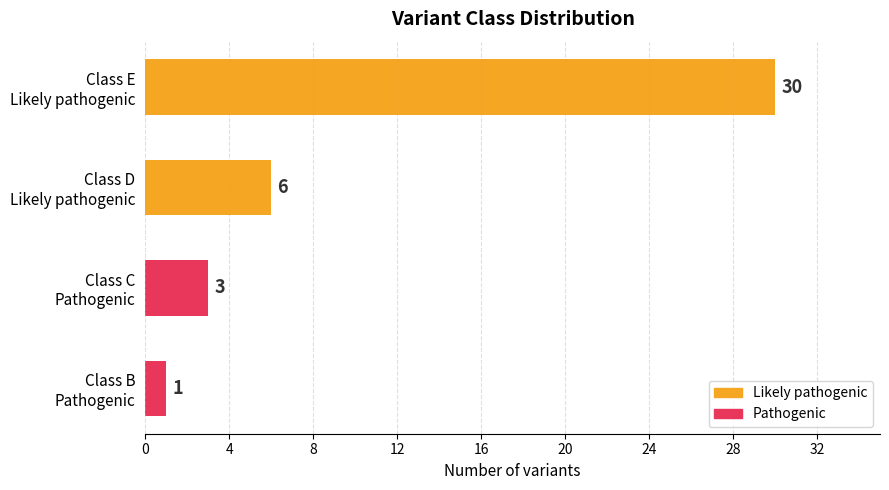

What is the average value?

10